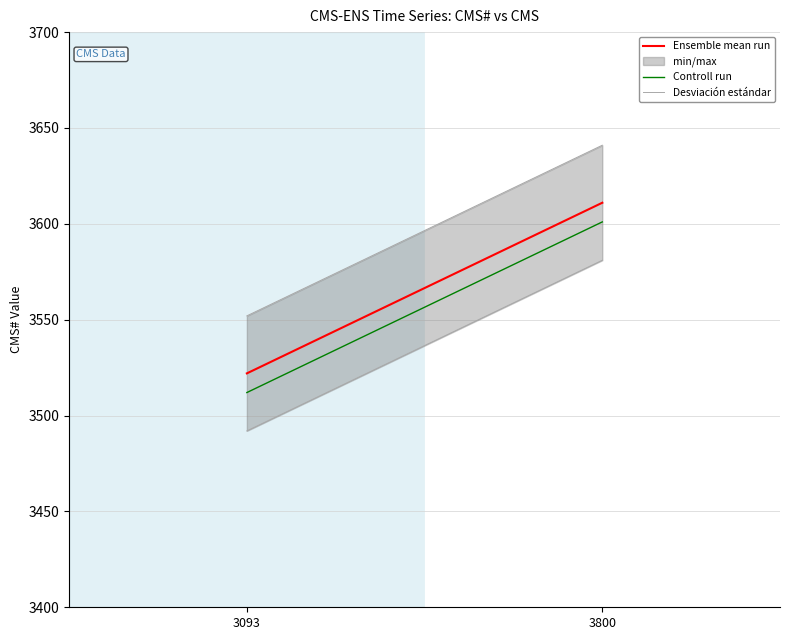

Reading right to left, what are all the values shown in this chart?

Ensemble mean run: 3611	3522
Controll run: 3601	3512
Desviación estándar: 3641	3552